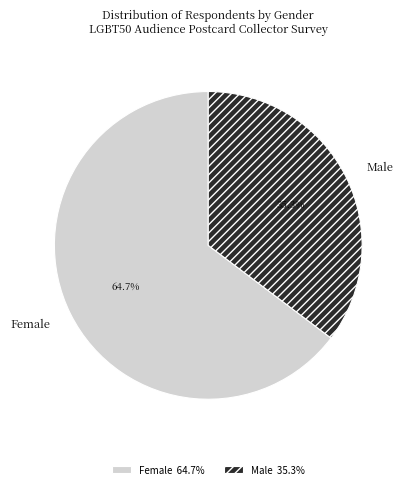

Rank the categories by value from lowest to highest.

Male, Female